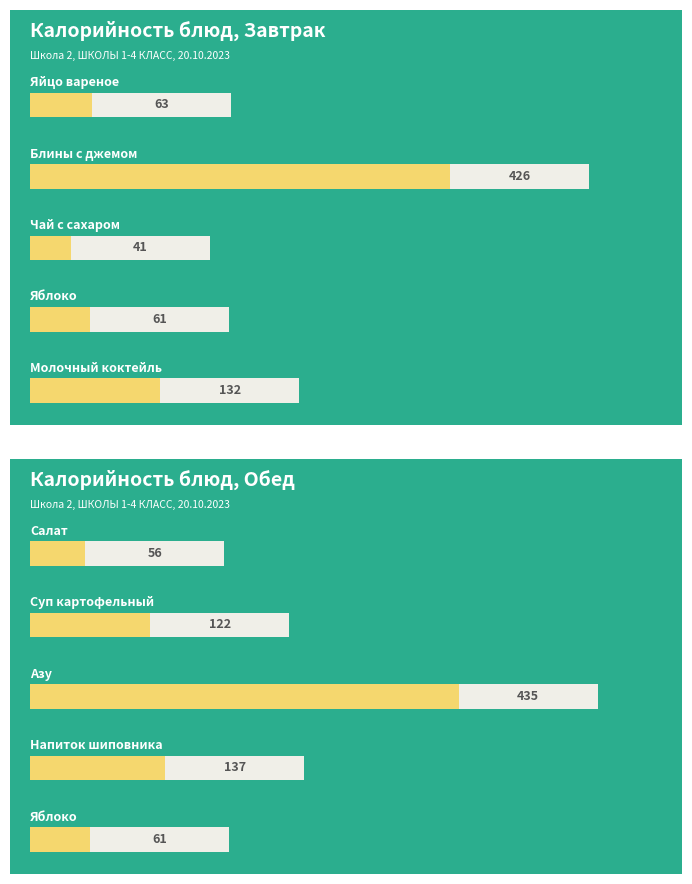

List the series in order of their peak value, highest first.

Обед, Завтрак